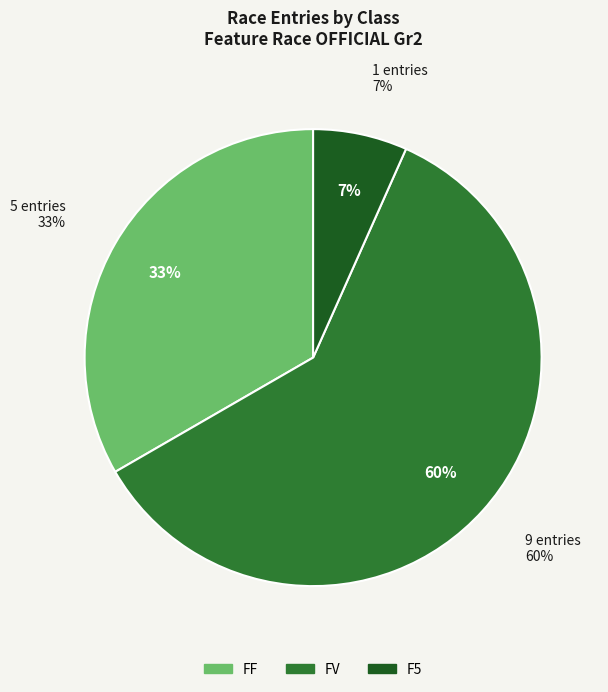

Does any single category account for the majority?

Yes